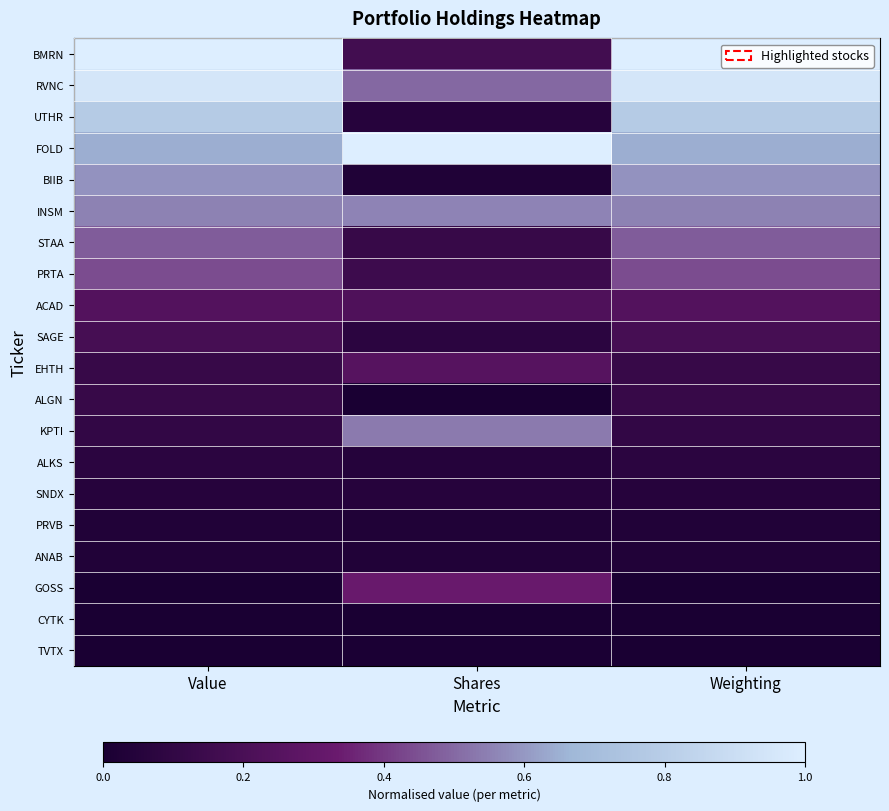

Reading left to right, list all the values displayed in this chart.

BMRN: Value=1.0	Shares=0.2	Weighting=1.0
RVNC: Value=1.0	Shares=0.5	Weighting=1.0
UTHR: Value=0.8	Shares=0.1	Weighting=0.8
FOLD: Value=0.6	Shares=1.0	Weighting=0.6
BIIB: Value=0.6	Shares=0.0	Weighting=0.6
INSM: Value=0.6	Shares=0.6	Weighting=0.6
STAA: Value=0.5	Shares=0.1	Weighting=0.5
PRTA: Value=0.4	Shares=0.2	Weighting=0.4
ACAD: Value=0.2	Shares=0.2	Weighting=0.2
SAGE: Value=0.2	Shares=0.1	Weighting=0.2
EHTH: Value=0.1	Shares=0.3	Weighting=0.1
ALGN: Value=0.1	Shares=0.0	Weighting=0.1
KPTI: Value=0.1	Shares=0.5	Weighting=0.1
ALKS: Value=0.1	Shares=0.1	Weighting=0.1
SNDX: Value=0.1	Shares=0.1	Weighting=0.1
PRVB: Value=0.0	Shares=0.0	Weighting=0.0
ANAB: Value=0.0	Shares=0.0	Weighting=0.0
GOSS: Value=0.0	Shares=0.3	Weighting=0.0
CYTK: Value=0.0	Shares=0.0	Weighting=0.0
TVTX: Value=0.0	Shares=0.0	Weighting=0.0